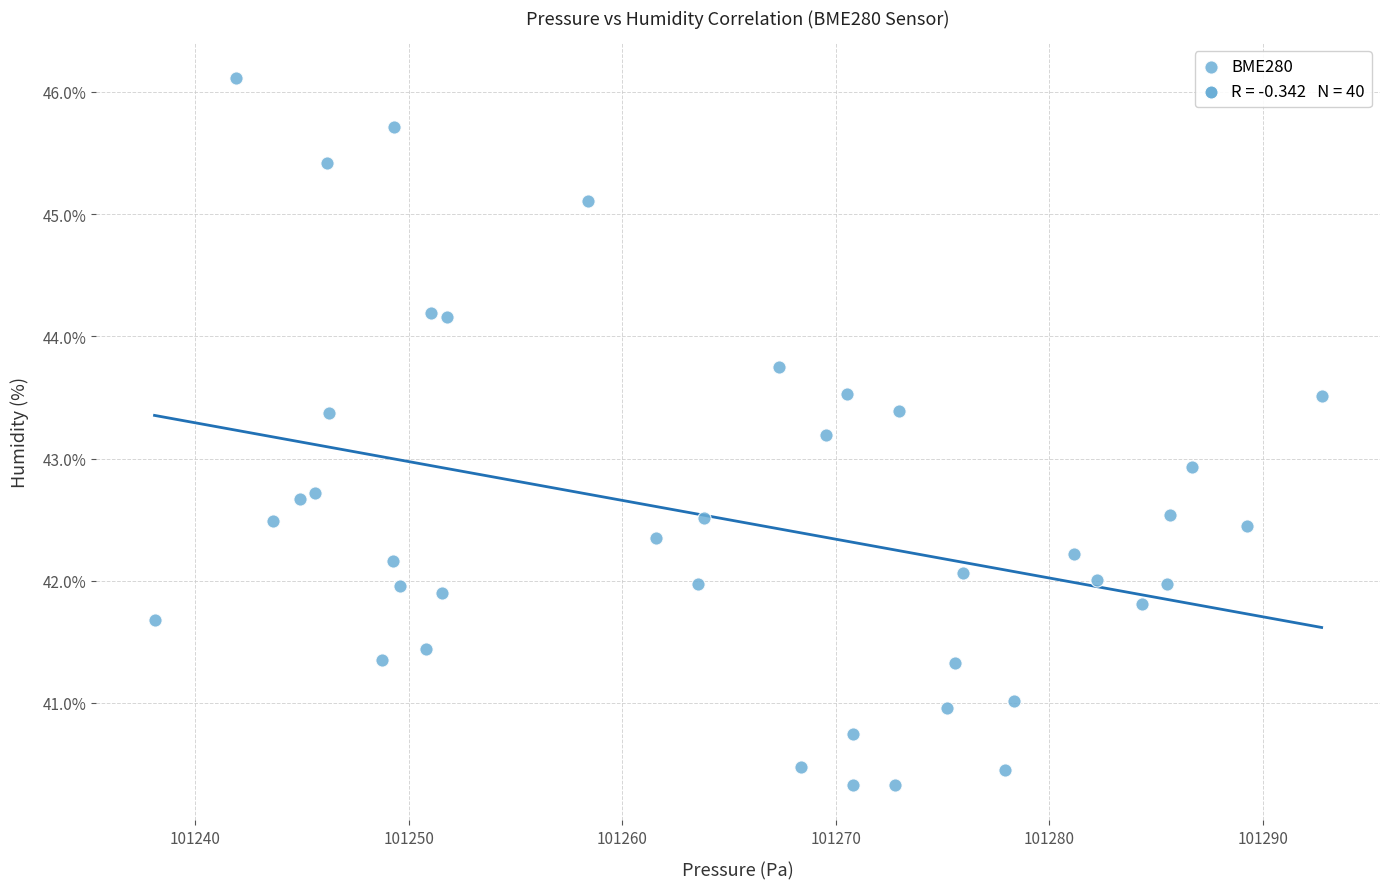

What Y value in the scatter plot is closest to 43?

42.9